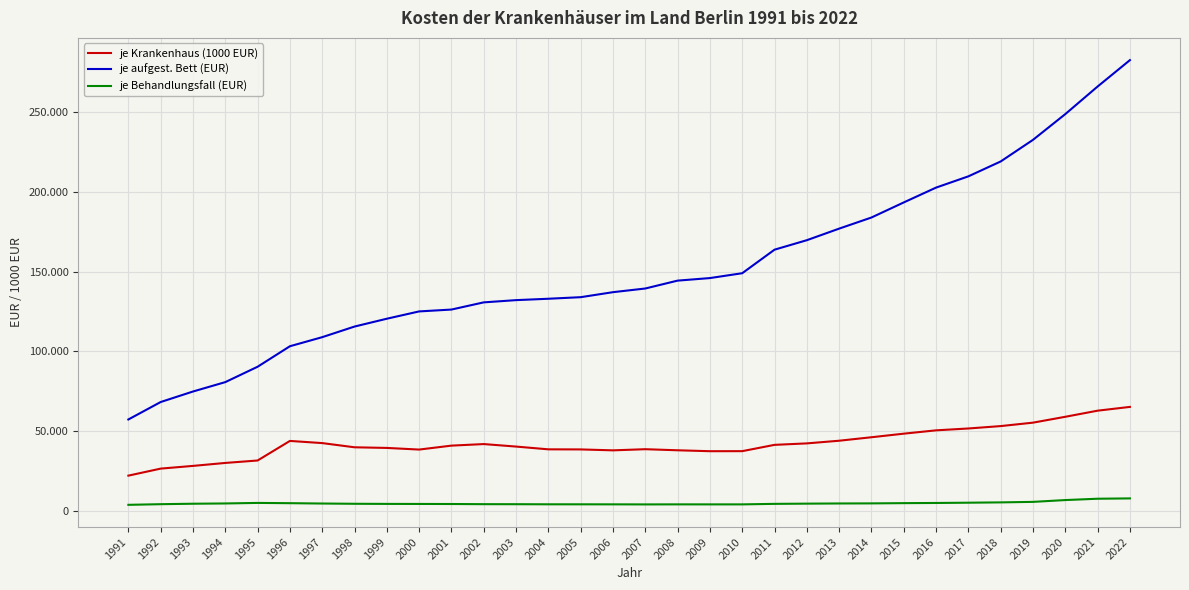

Does the chart display data point markers on the line(s)?

No